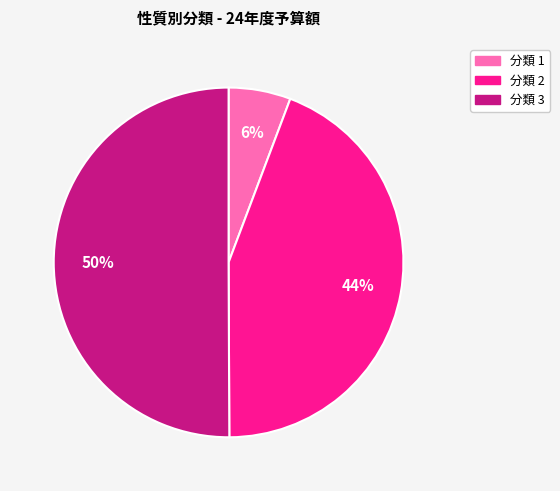

To the nearest percent, what is the difference between the largest and smallest slice percentages?

44%